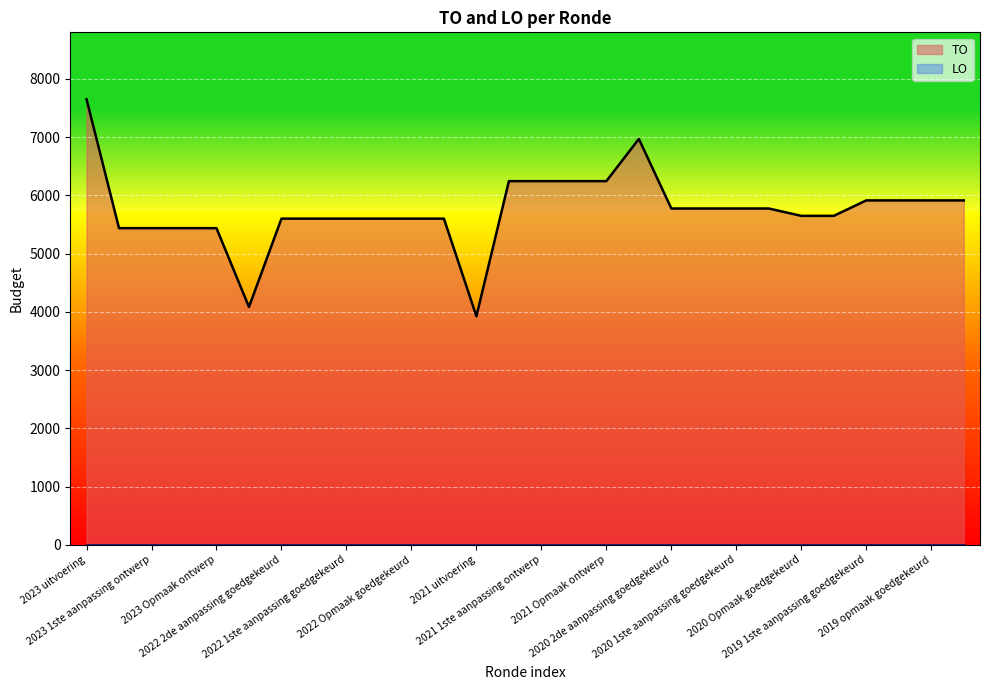

What is the average value?

5751